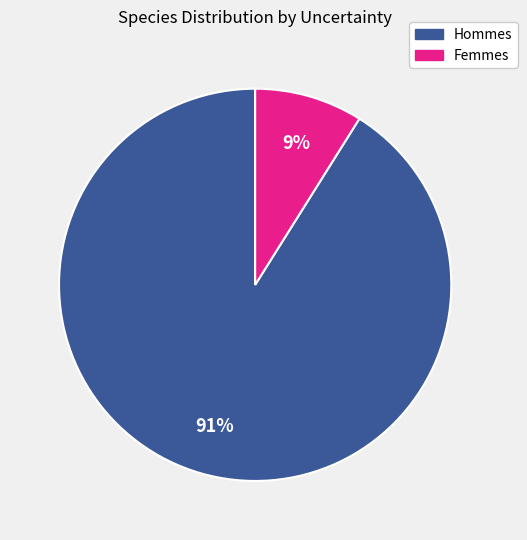

Is there any slice that represents more than half of the pie?

Yes